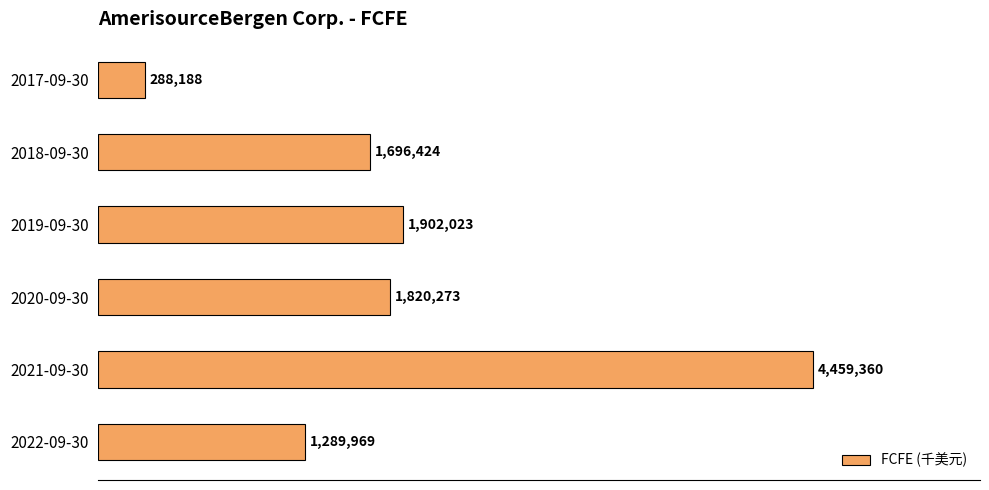

Does the chart contain any negative values?

No